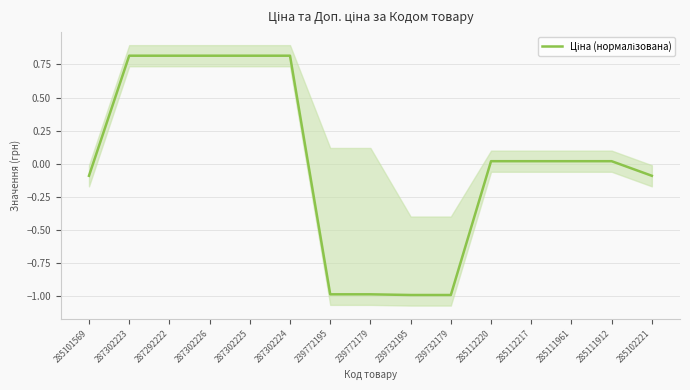

How many negative values are there?

6